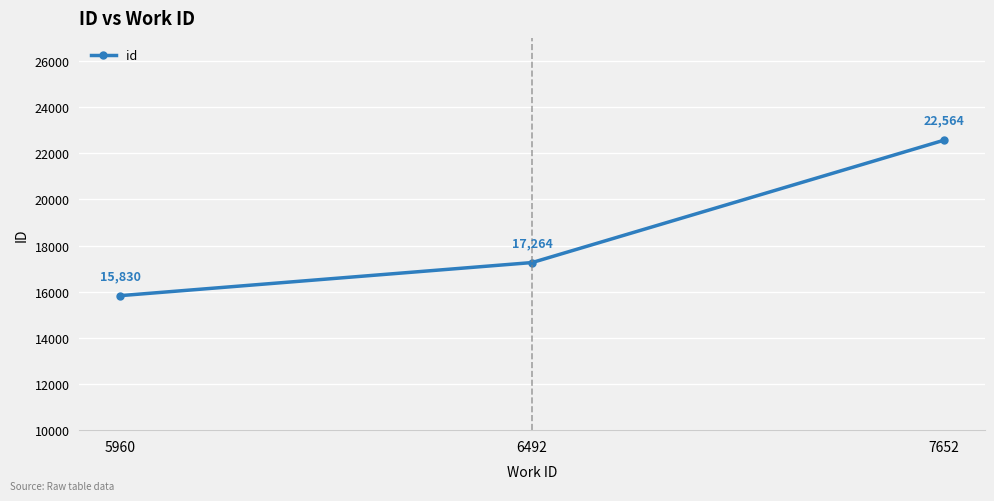

What is the average value?

18553